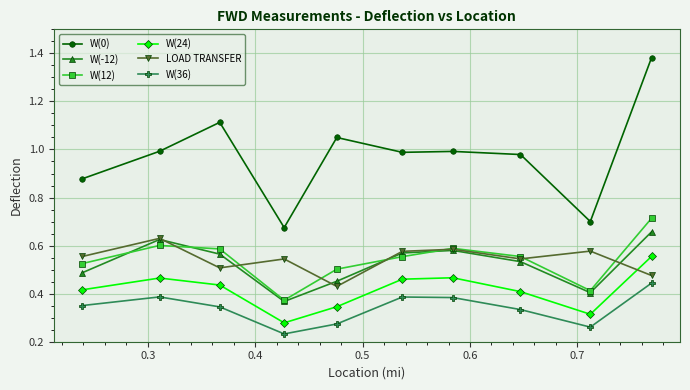

Which series has the widest spread of values?

W(0)